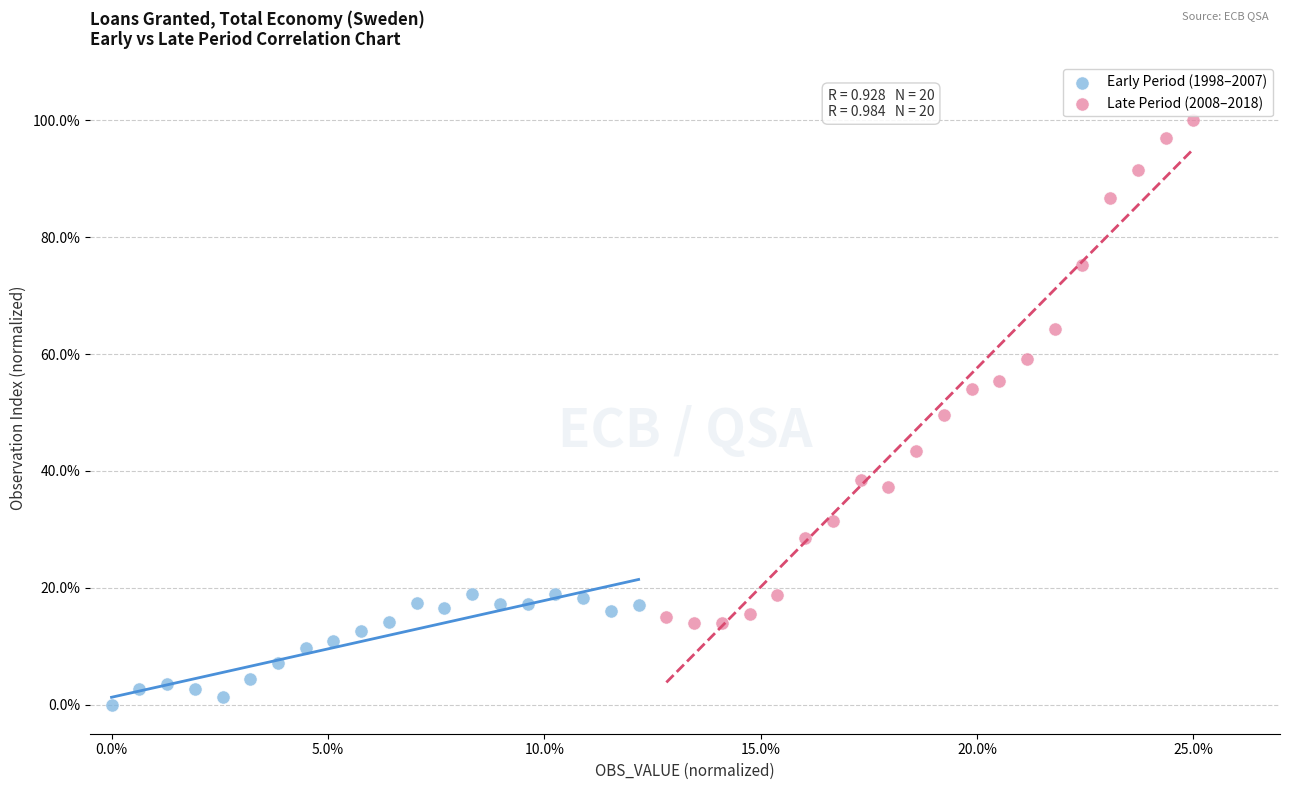

Which series contains the highest Y value?

Late Period (2008–2018)